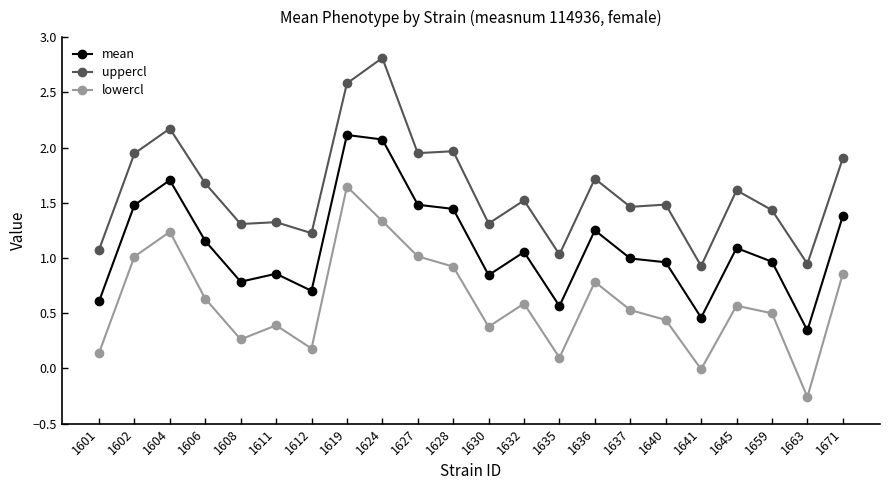

True or false: uppercl and mean cross at least once.

False